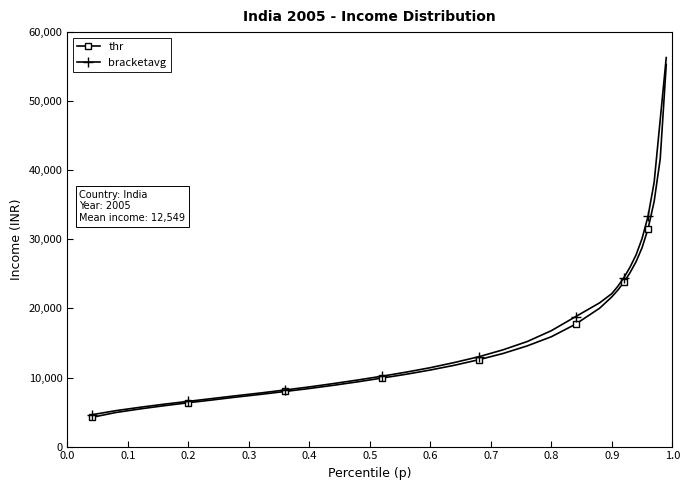

What is the value of the bracketavg point at the 32nd from the left?

56312.1